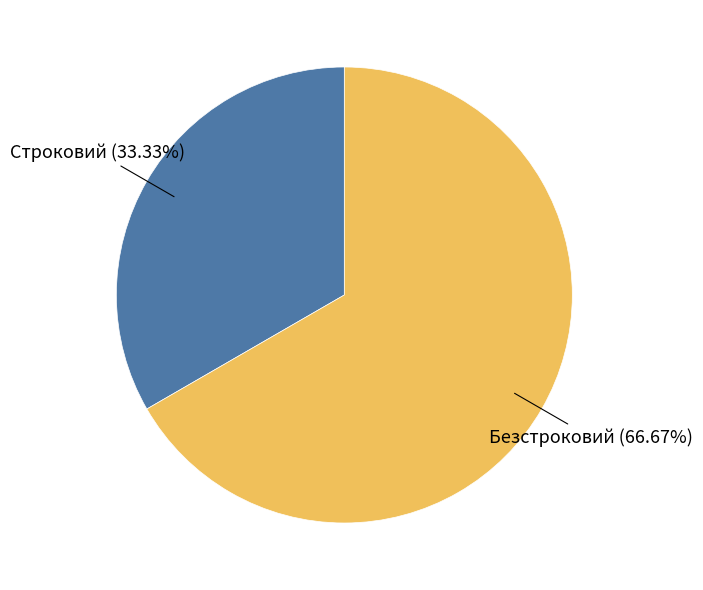

Is there a majority slice in this chart?

Yes